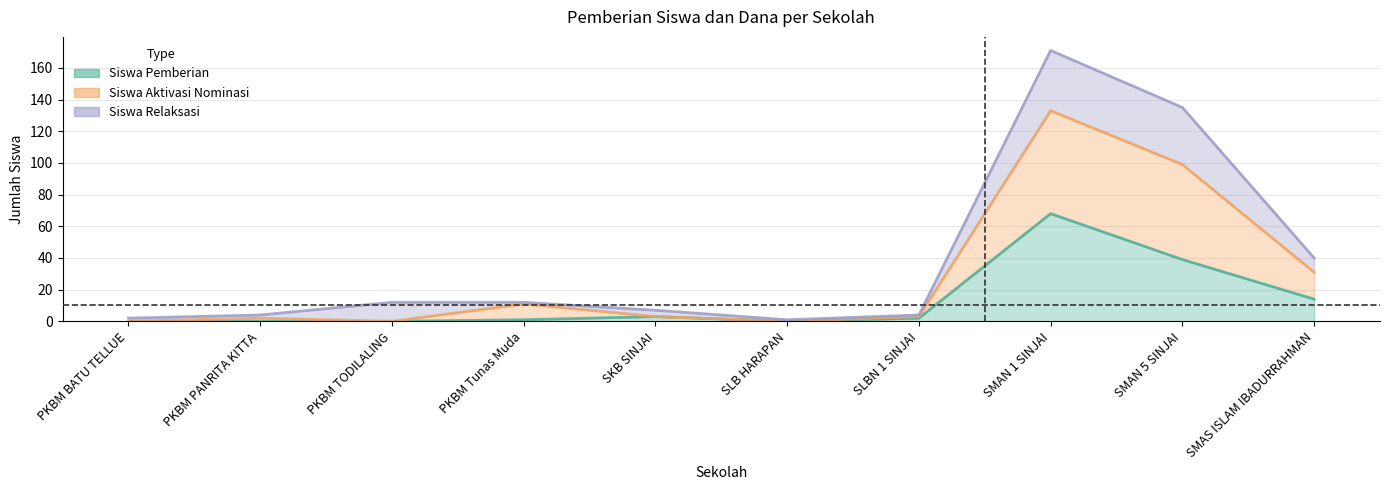

Does the chart display data point markers on the line(s)?

No